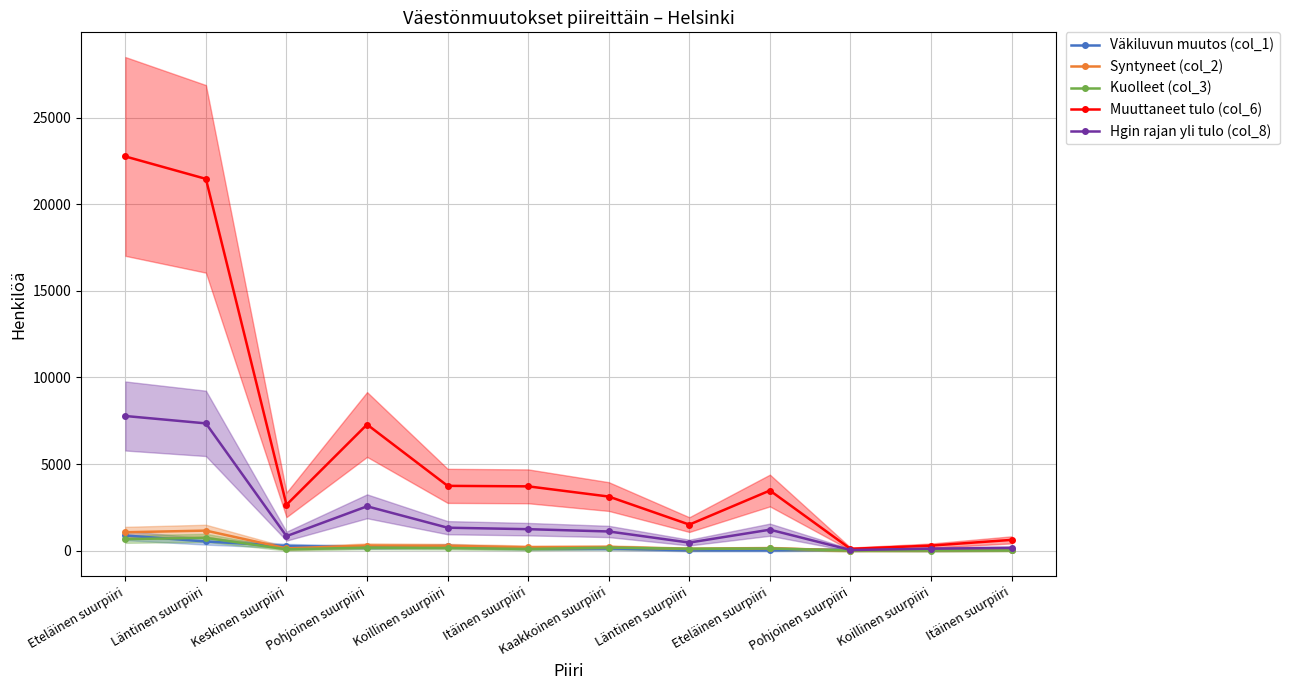

How many data points in Väkiluvun muutos (col_1) are less than 129?

6